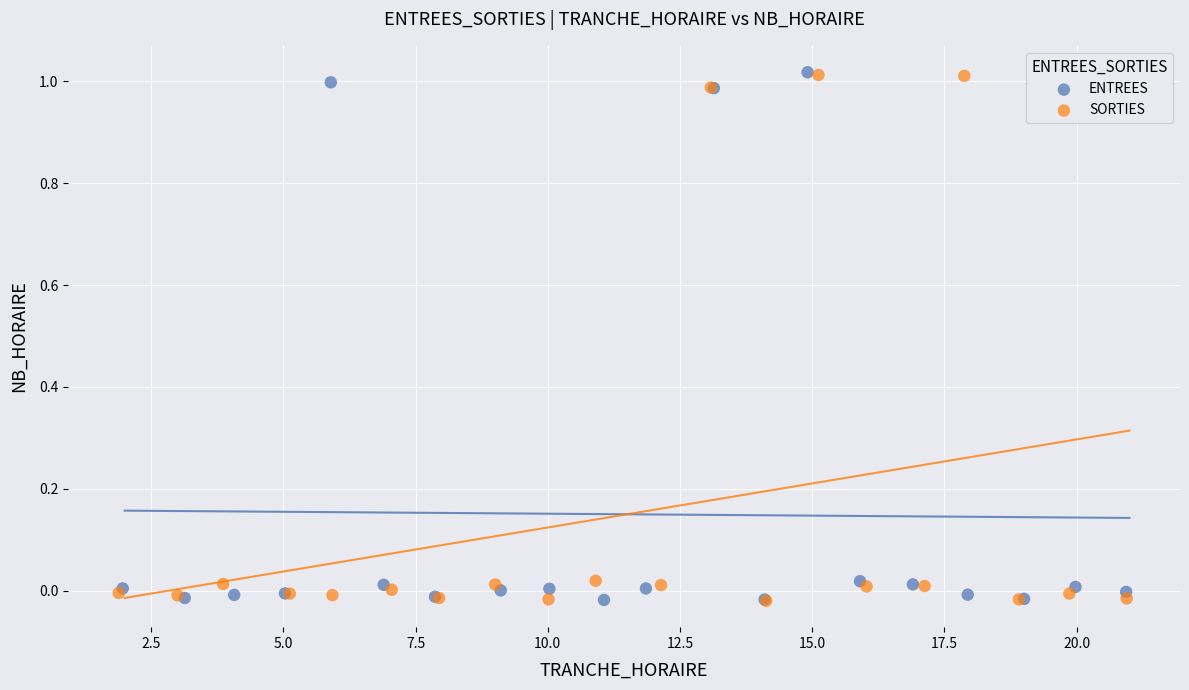

What are all the series names shown in the legend?

ENTREES, SORTIES